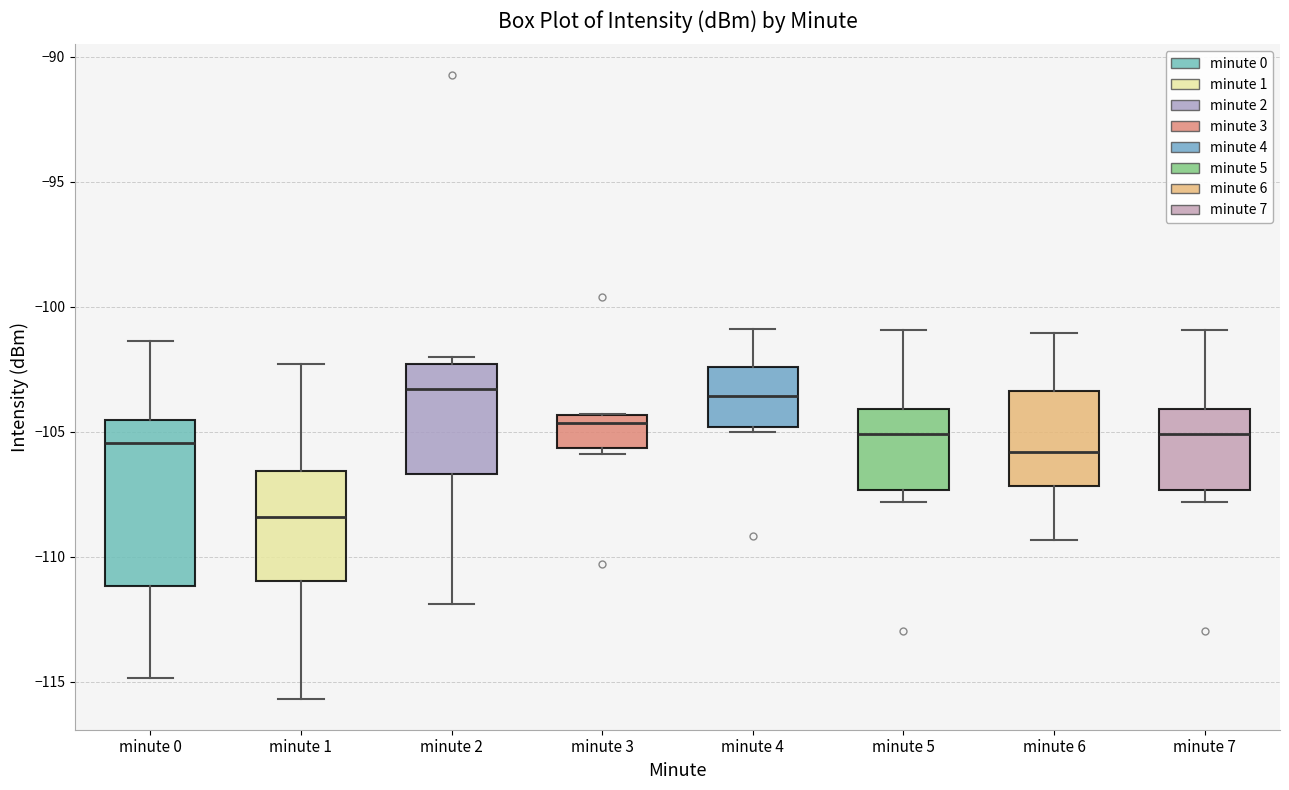

Which box's median line is the lowest?

minute 1